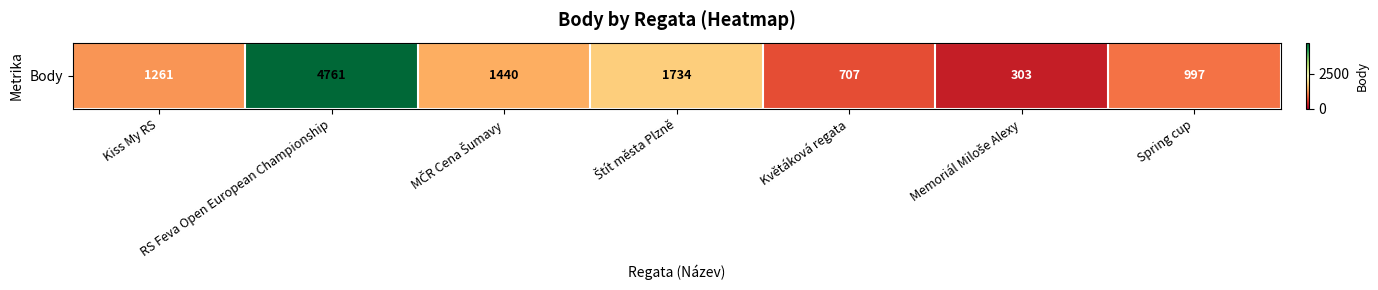

Reading left to right, list all the values displayed in this chart.

1261	4761	1440	1734	707	303	997